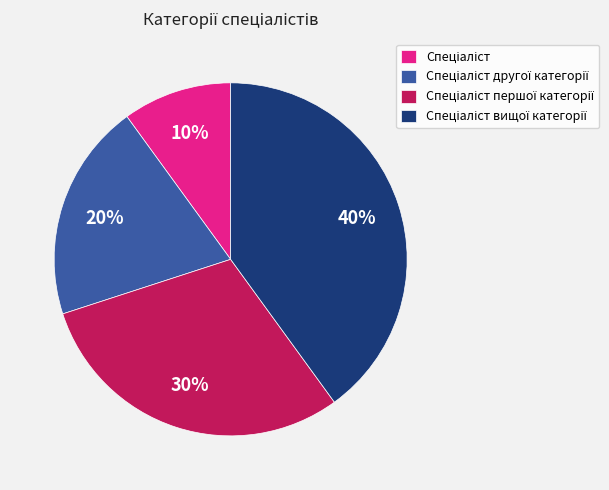

To the nearest percent, what is the difference between the largest and smallest slice percentages?

30%